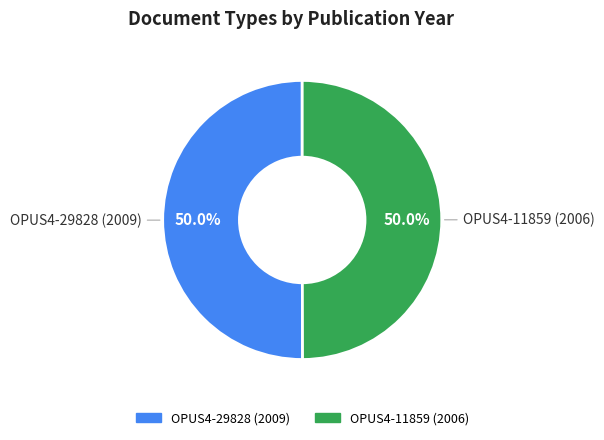

True or false: OPUS4-11859 (2006) accounts for 50% of the total.

True